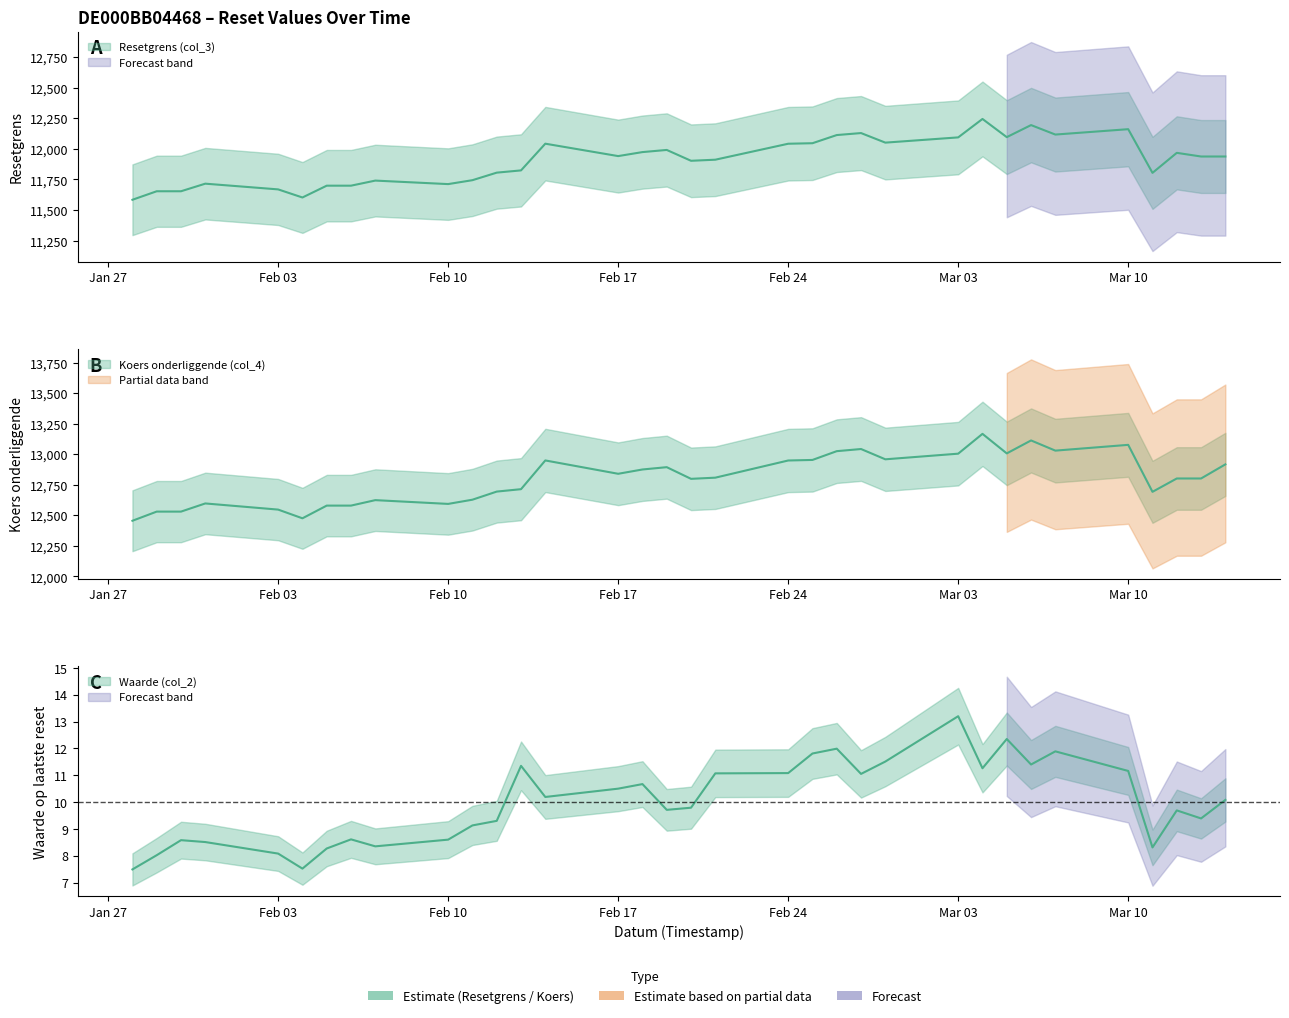

True or false: Waarde op laatste reset (col_2) and Resetgrens (col_3) intersect in this chart.

False